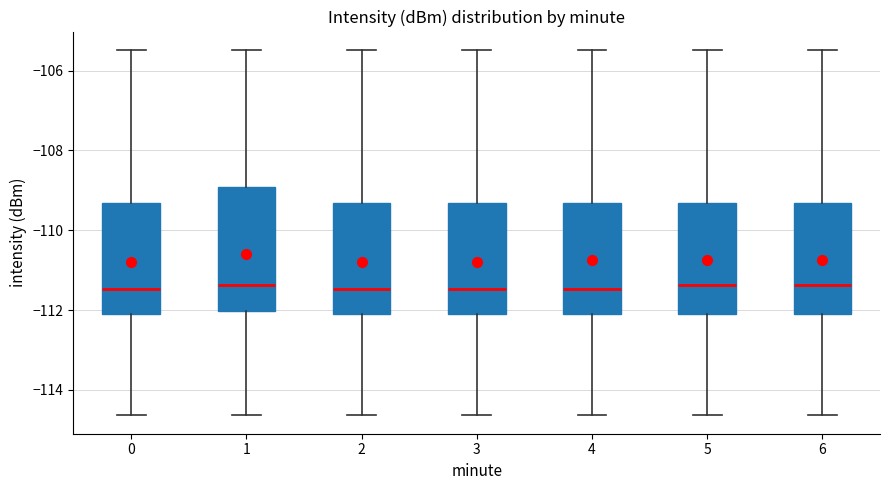

Reading left to right, transcribe this box plot: for each box, give where its median line is, the range the box spans, and where its two whiskers end, as read against the y-axis. The values are not printed on the chart, so give them approximately, as read against the axis.

0: median -111.4, box -112.2 to -109.4, whiskers -114.6 to -105.4
1: median -111.4, box -112.0 to -109.0, whiskers -114.6 to -105.4
2: median -111.4, box -112.2 to -109.4, whiskers -114.6 to -105.4
3: median -111.4, box -112.2 to -109.4, whiskers -114.6 to -105.4
4: median -111.4, box -112.2 to -109.4, whiskers -114.6 to -105.4
5: median -111.4, box -112.2 to -109.4, whiskers -114.6 to -105.4
6: median -111.4, box -112.2 to -109.4, whiskers -114.6 to -105.4